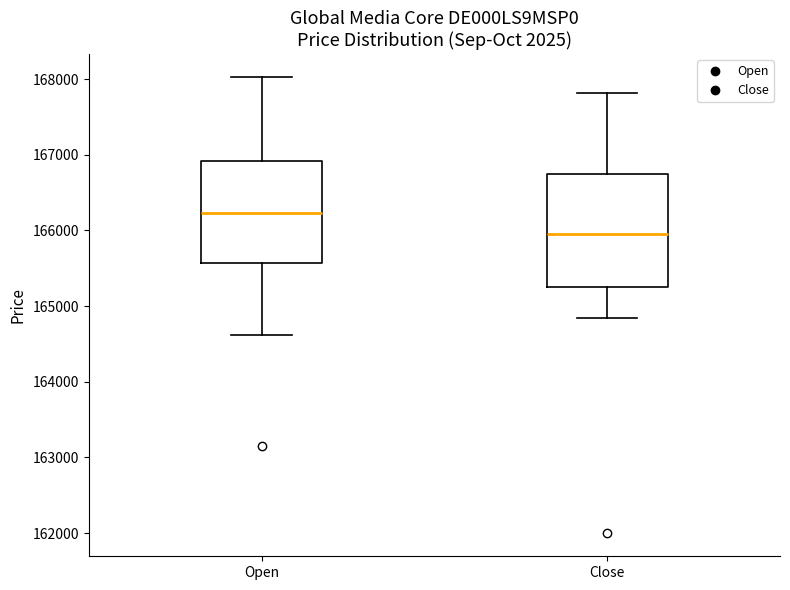

Comparing the boxes themselves (not the whiskers), which one is the tallest?

Close